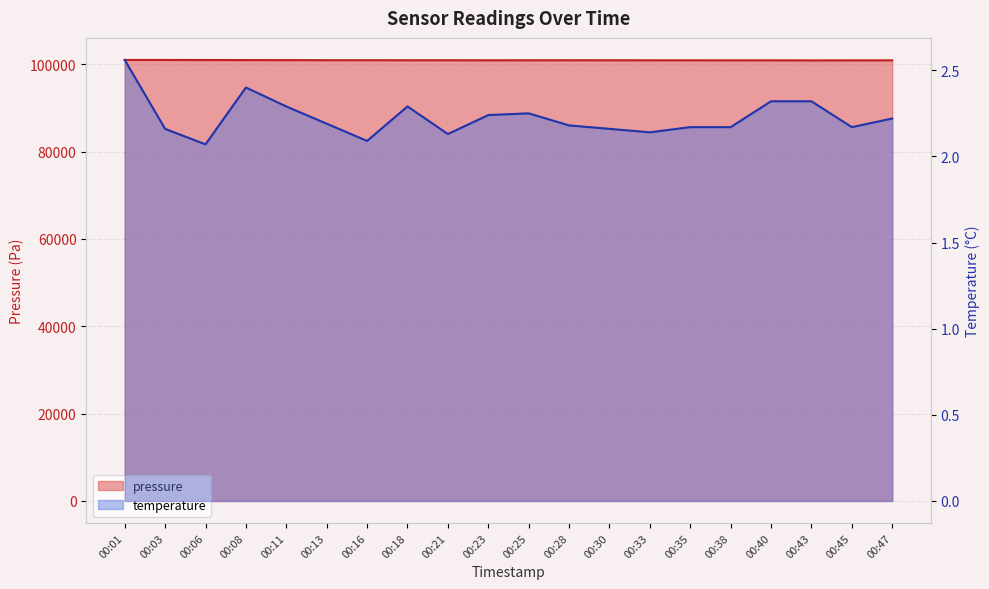

Which series has the largest range (max minus min)?

pressure